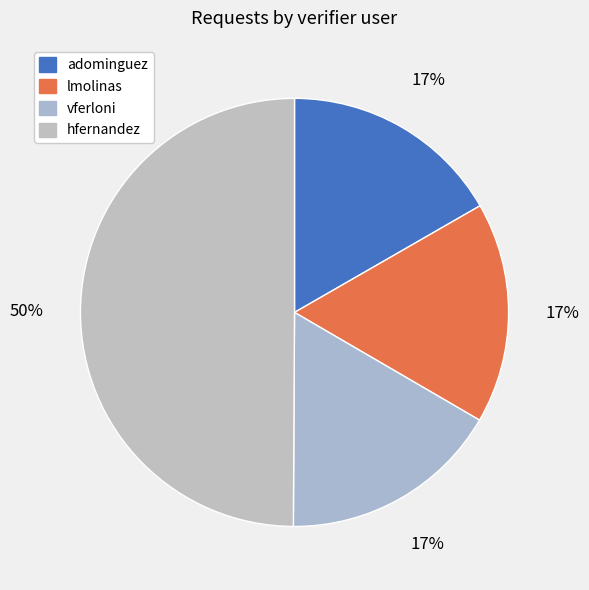

Which category has the smallest portion of the pie?

vferloni